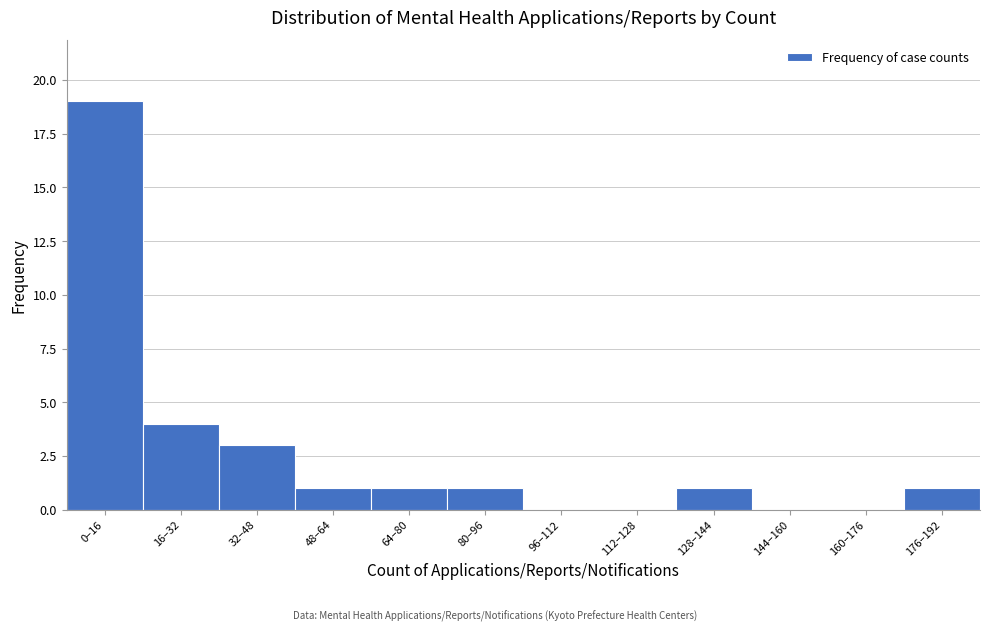

Reading left to right, list all the values displayed in this chart.

0–16=19	16–32=4	32–48=3	48–64=1	64–80=1	80–96=1	96–112=0	112–128=0	128–144=1	144–160=0	160–176=0	176–192=1